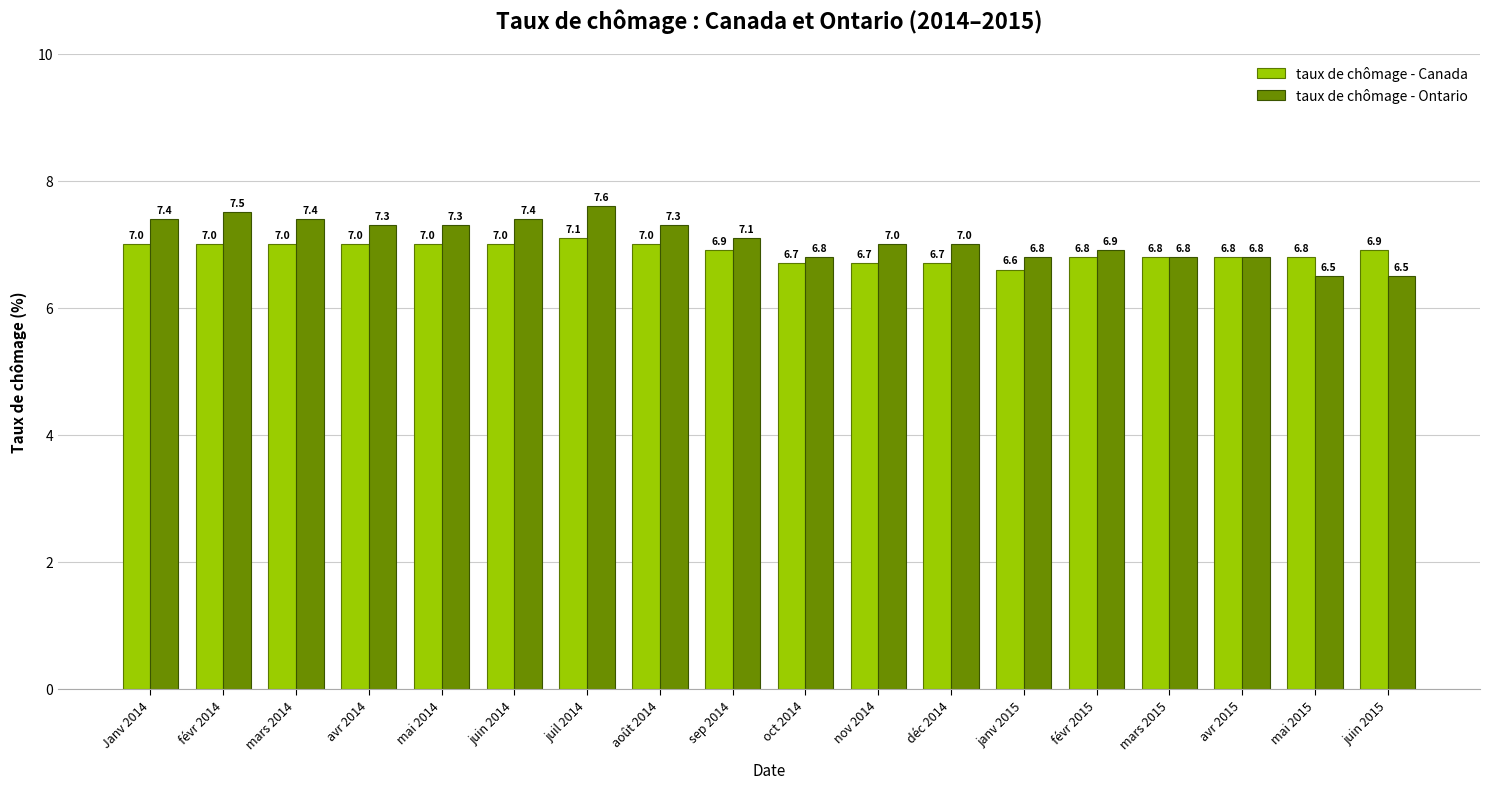

Where is taux de chômage - Canada nearest to the value 6?

janv 2015